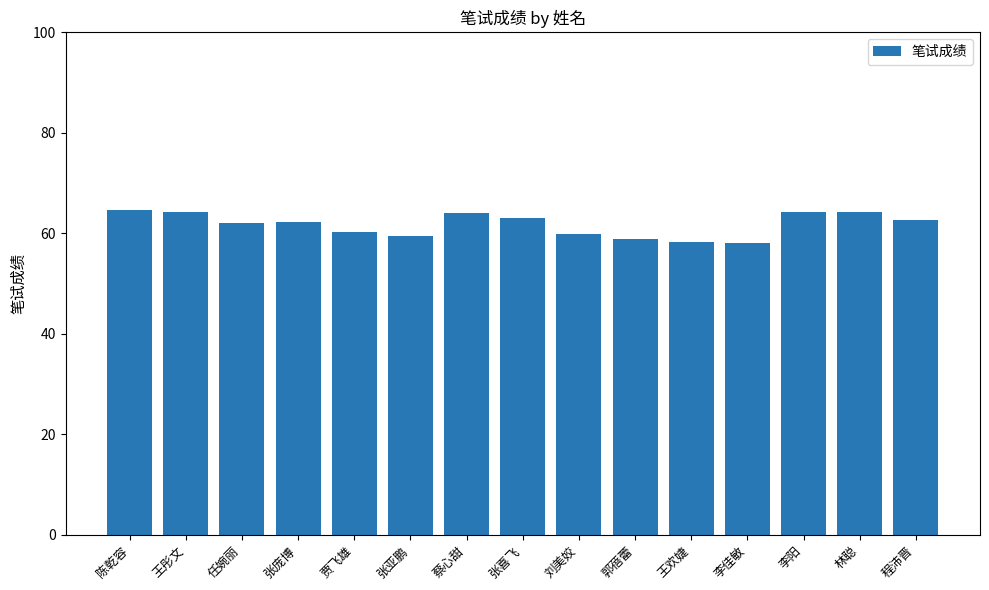

What is the smallest value displayed?

58.1